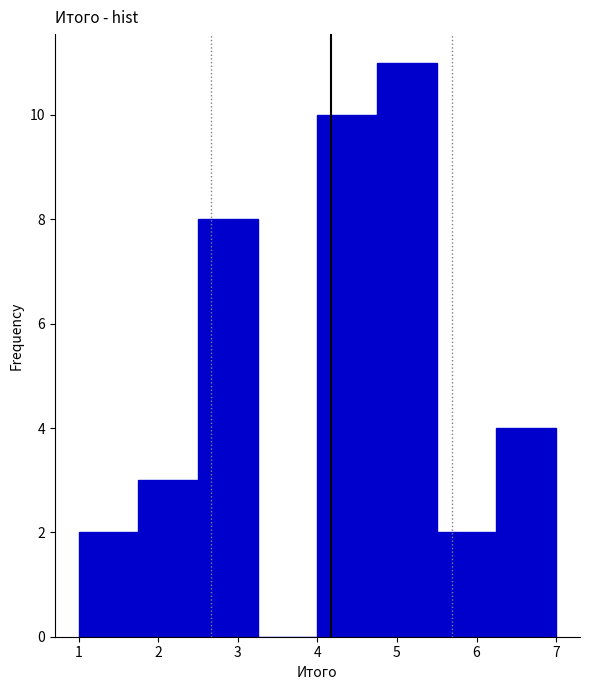

Reading left to right, transcribe this chart: for each bar, give the range it covers on the x-axis and its height. Neither the bar edges nor the heights are printed on the chart, so give them approximately, as read against the axes.

1.00 to 1.75: 2
1.75 to 2.50: 3
2.50 to 3.25: 8
3.25 to 4.00: 0
4.00 to 4.75: 10
4.75 to 5.50: 11
5.50 to 6.25: 2
6.25 to 7.00: 4